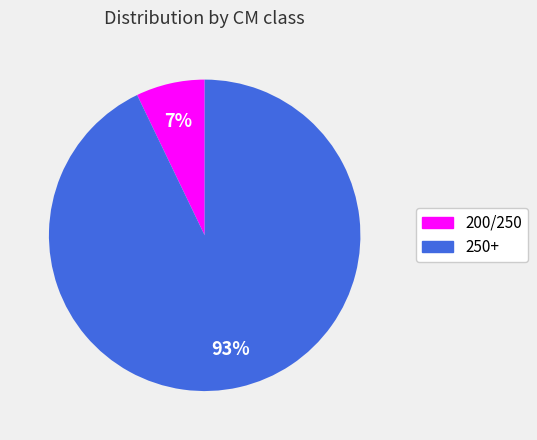

To the nearest percent, what is the combined percentage of 200/250 and 250+?

100%